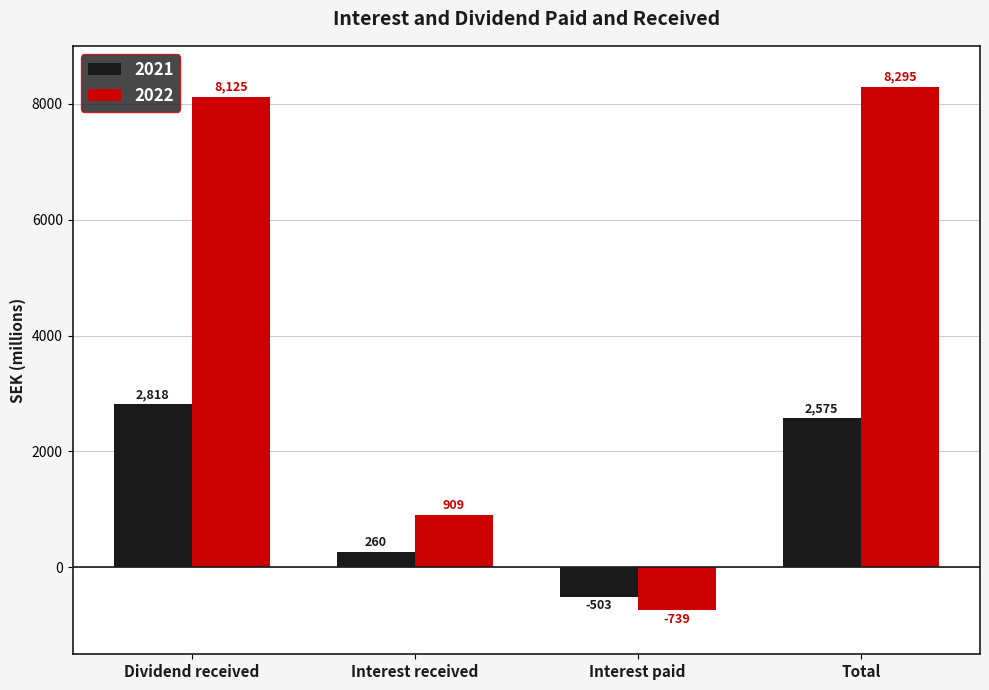

The value of 2022 at Dividend received is 2067. True or false?

False